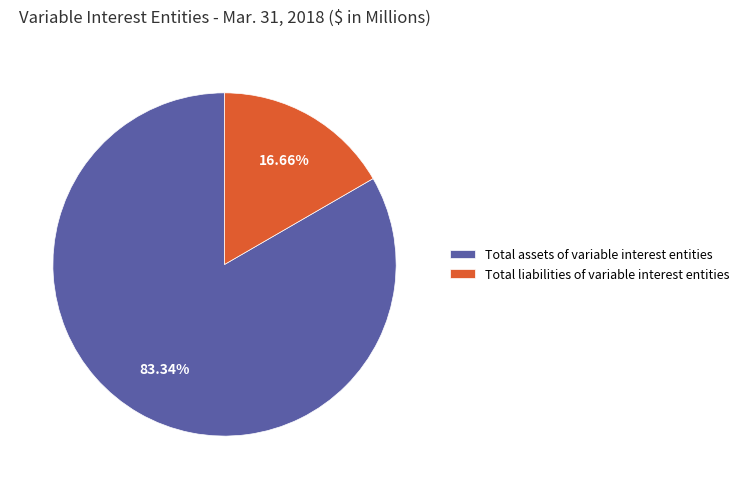

Which category accounts for the majority?

Total assets of variable interest entities